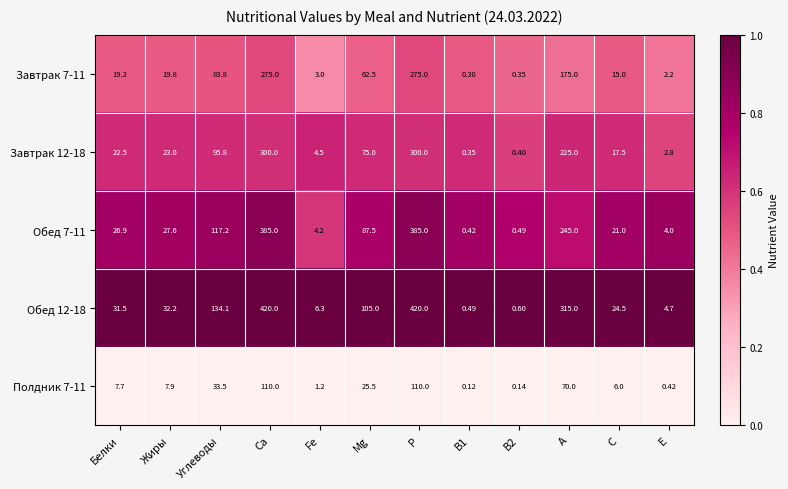

Where does the Полдник 7-11 series first go above 7?

Белки